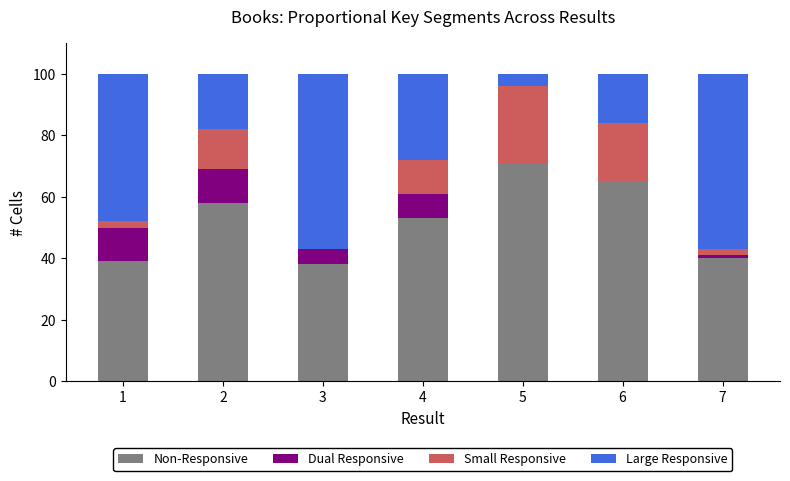

True or false: Non-Responsive has a value of 40 at 7.

True